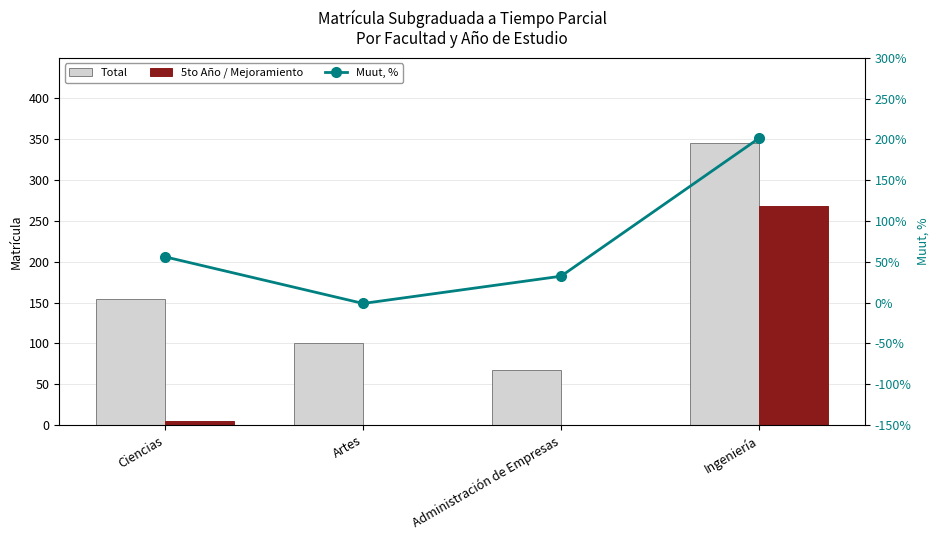

What is the total value across all series at Ingeniería?

815.4